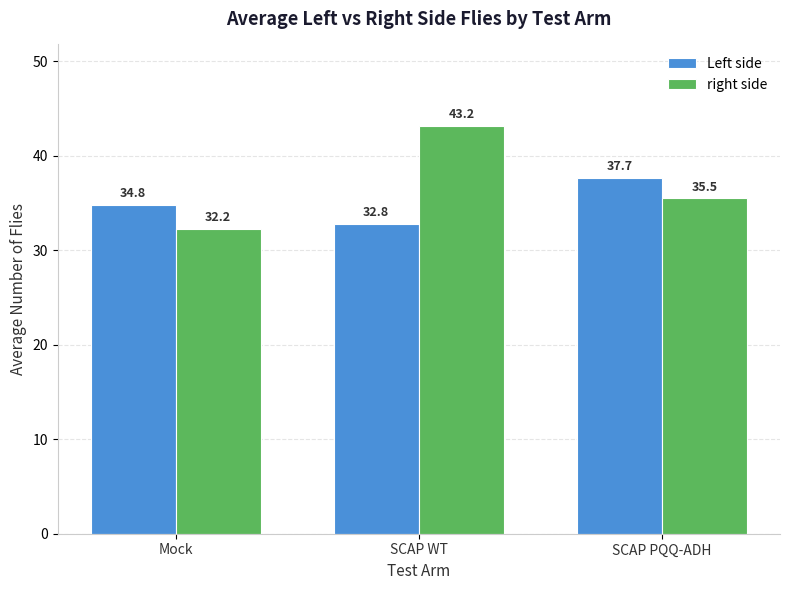

At which label does Left side first exceed 34?

Mock